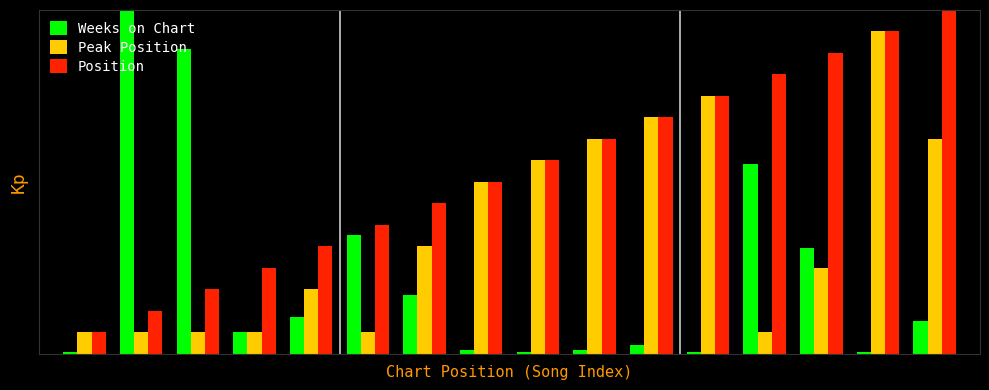

Are the bars horizontal?

No